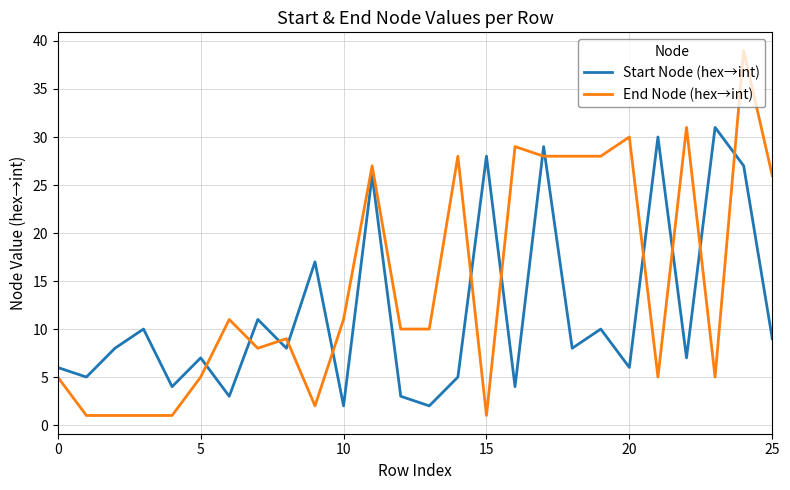

Which series has the widest spread of values?

End Node (hex→int)